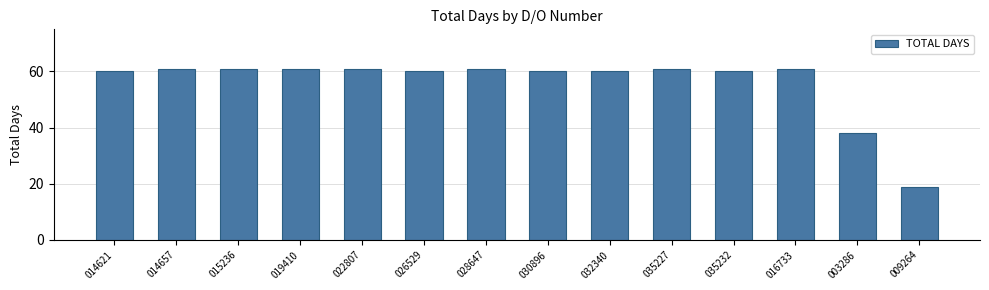

What position from the left is 014657?

2